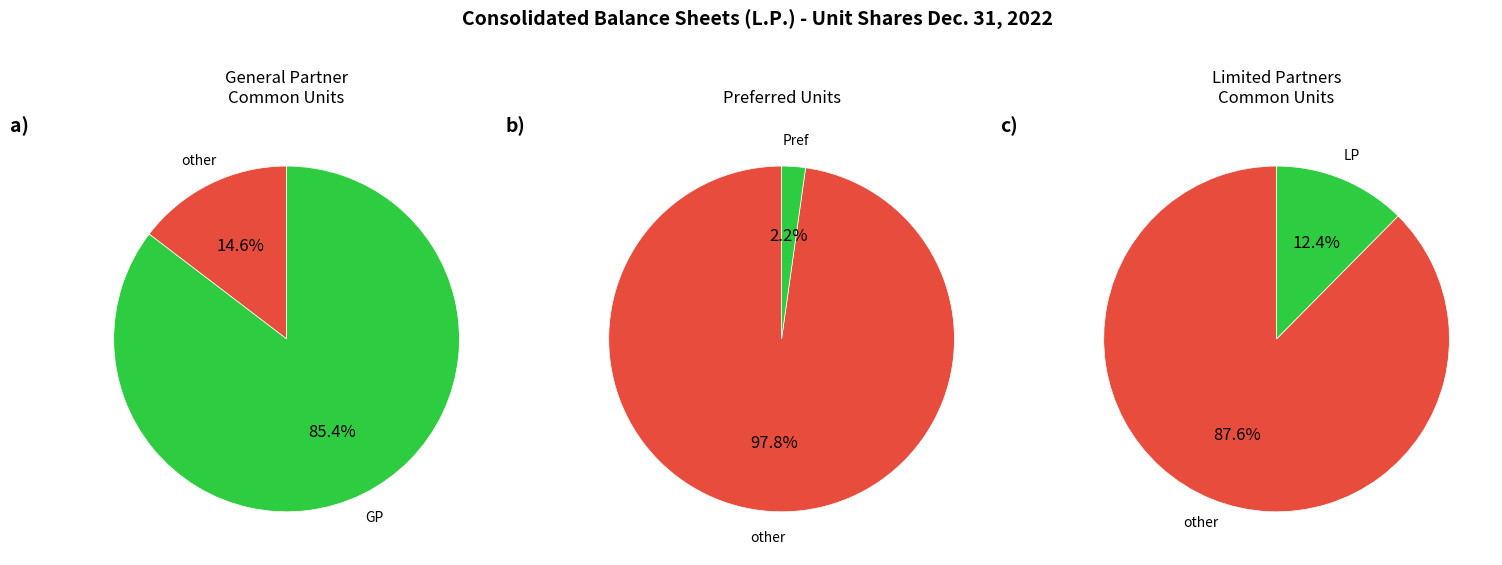

What is the ratio of the value at Limited Partners Common units outstanding to the value at Preferred units outstanding?

5.6